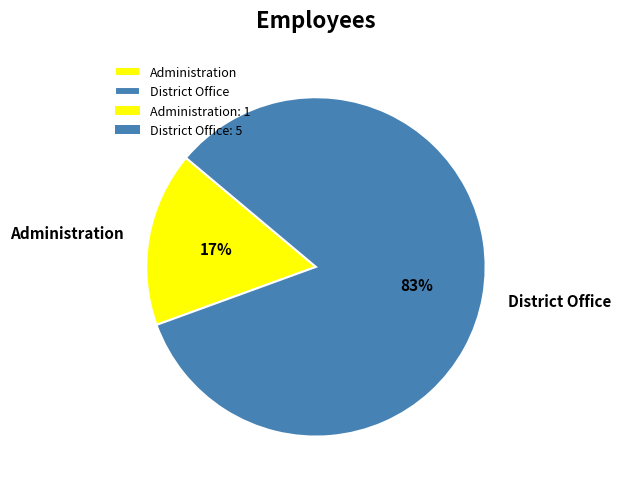

Is the sum of District Office and Administration greater than half?

Yes